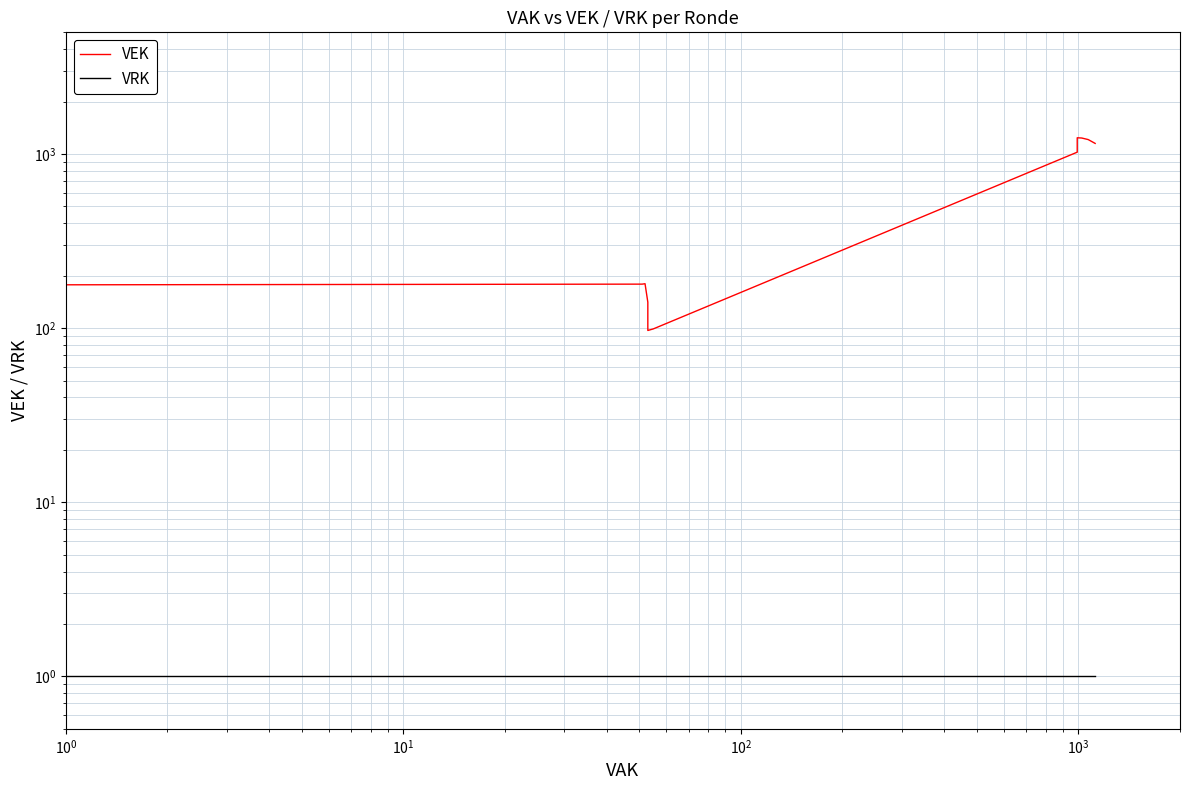

How many lines are shown in the chart?

2